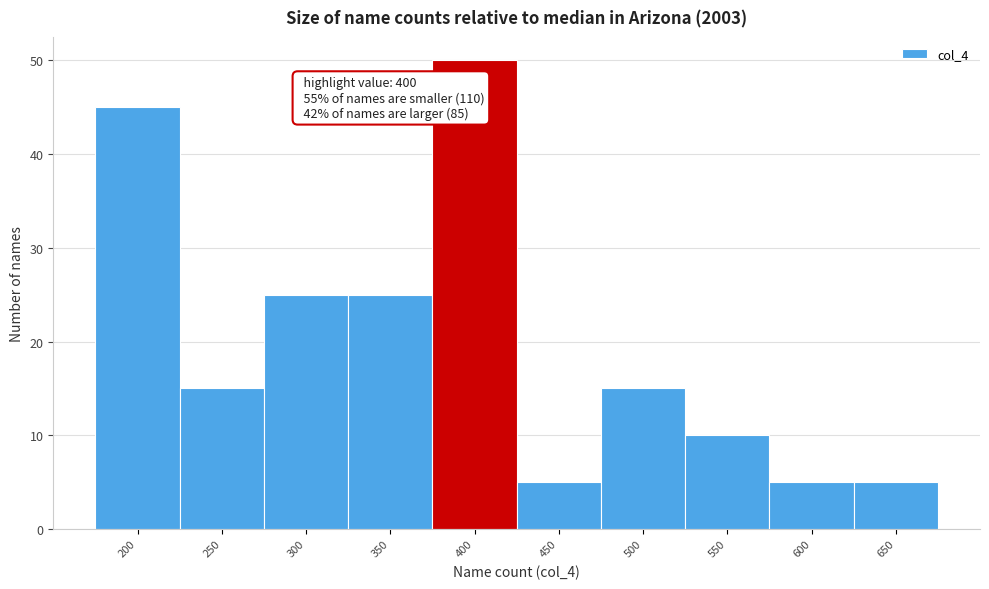

Reading left to right, list all the values displayed in this chart.

200=45	250=15	300=25	350=25	400=50	450=5	500=15	550=10	600=5	650=5